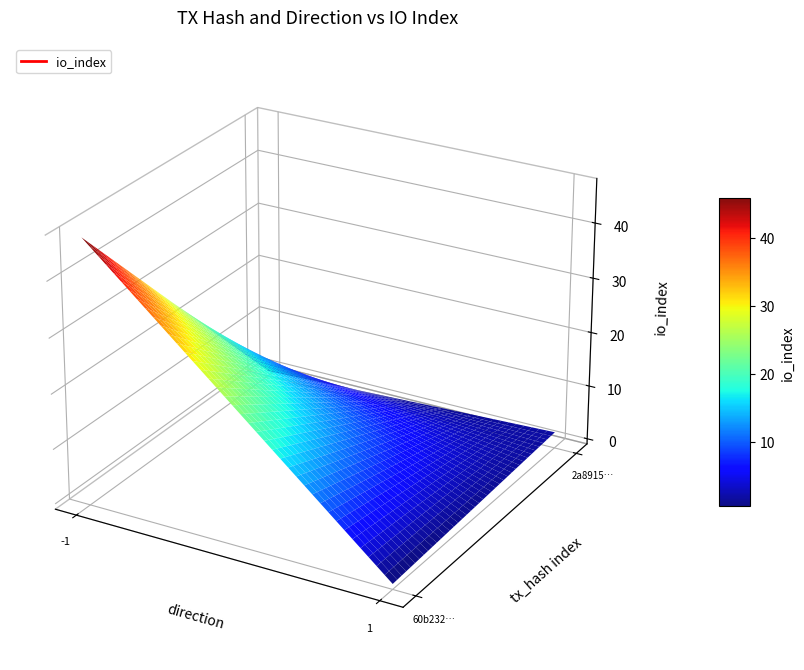

Reading left to right, extract all data points from this chart.

60b232dce41ae88bb4bd1ad0c90c3f6cb626827: direction=-1	io_index=47
2a8915989742501584f3970102c646be7c1f5f9: direction=1	io_index=2